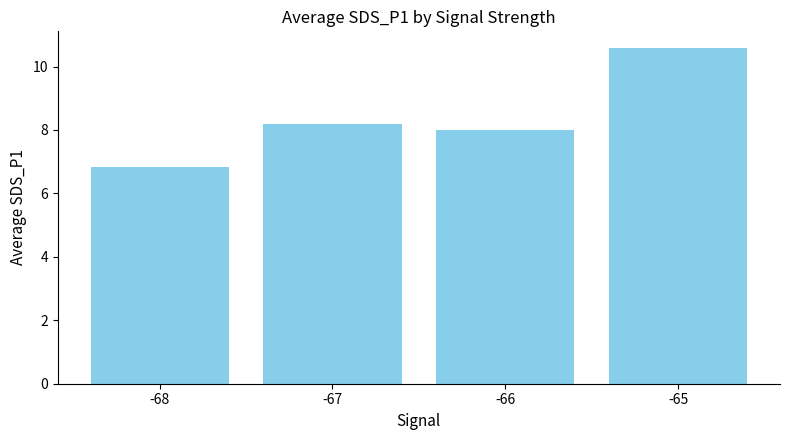

Is it true that the value at -66 is 2.4?

False